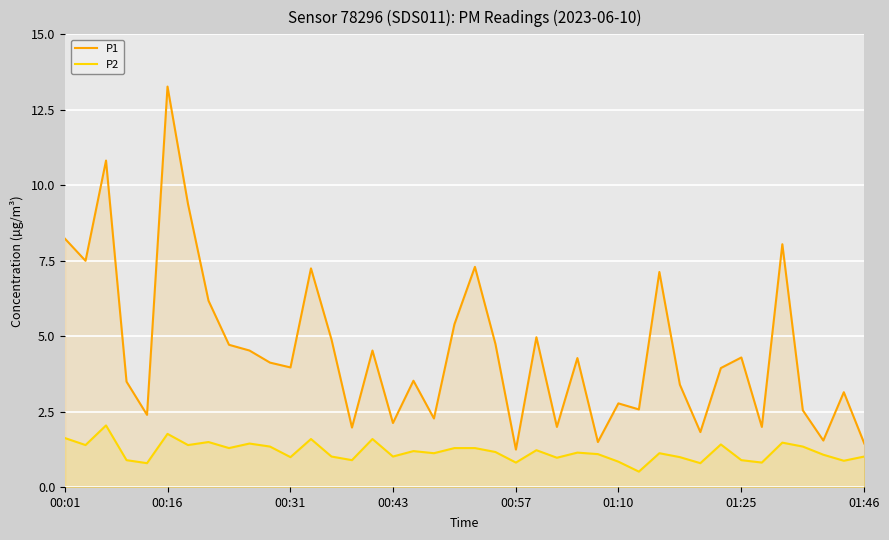

What is the sum of all P1 values?

181.4